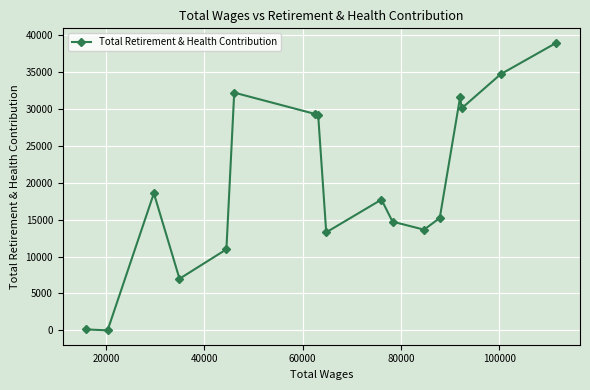

What is the difference between the maximum and minimum values?

38963